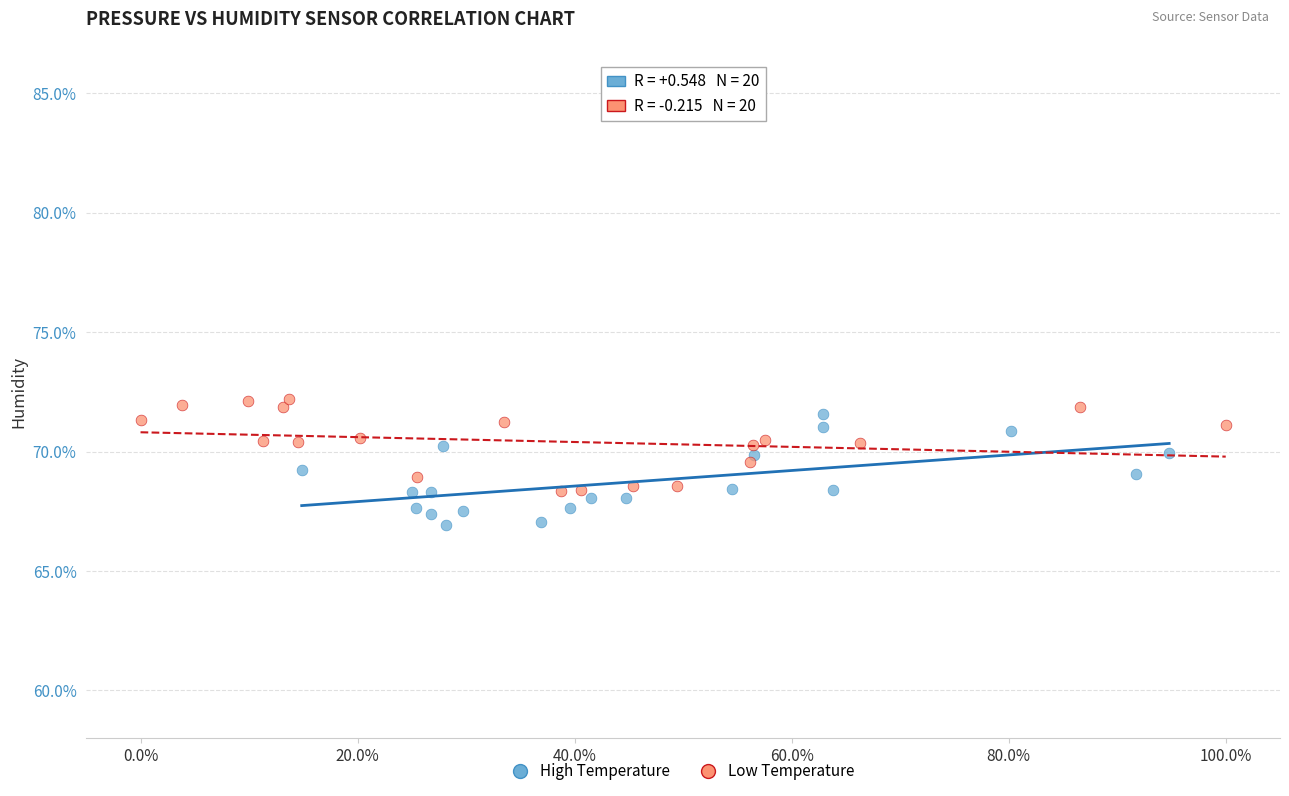

Which series reaches the minimum Y coordinate?

High Temperature